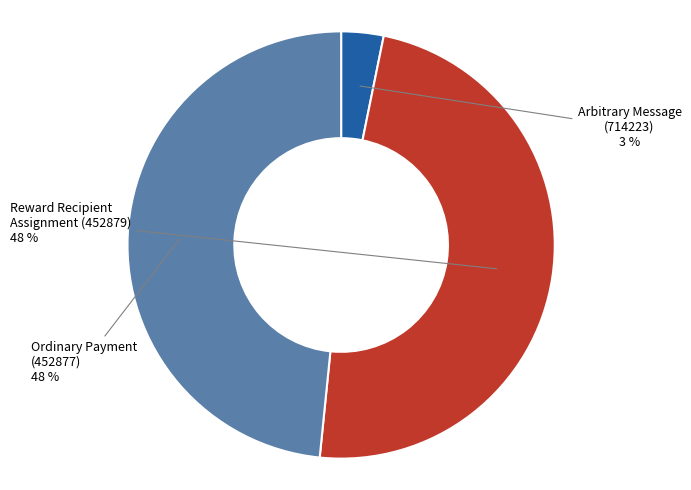

Do Ordinary Payment (452877) and Reward Recipient Assignment (452879) together represent more than half of the pie?

Yes